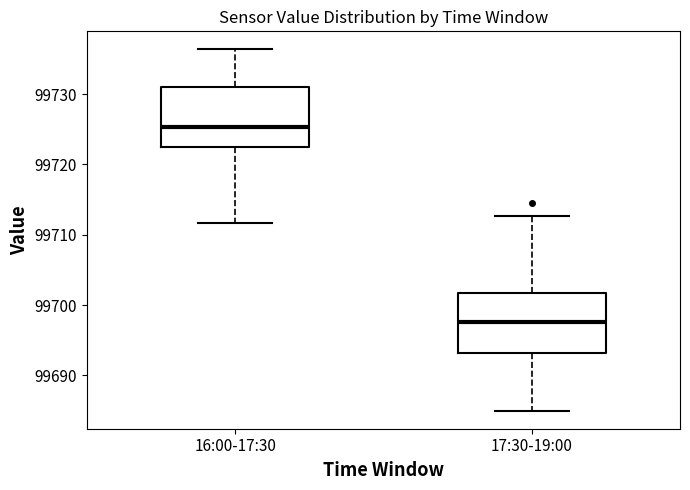

Where does the lower whisker of the box for 16:00-17:30 end on the y-axis? The values are not printed on the chart, so give them approximately, as read against the axis.

99712